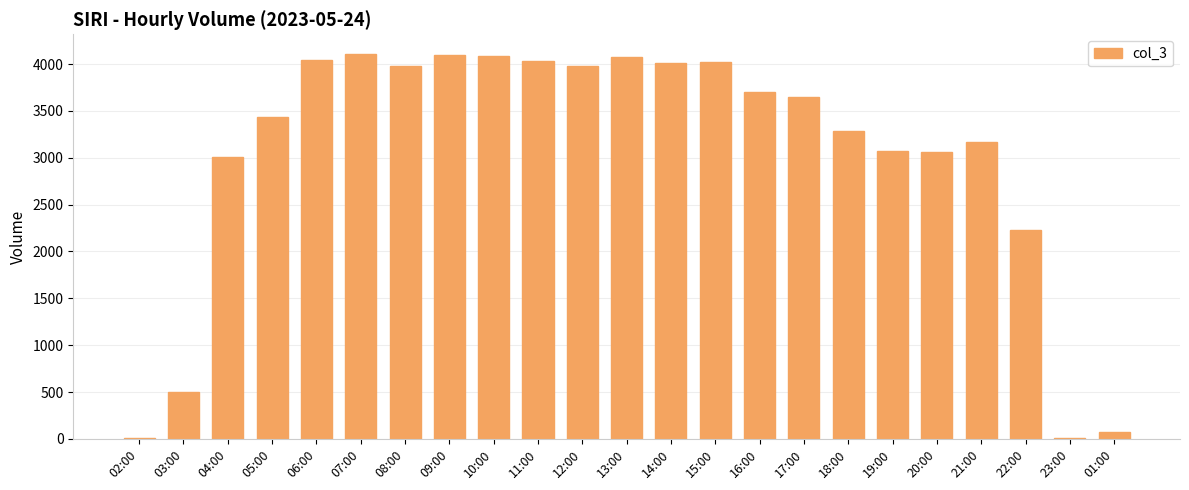

What is the sum of all values?

69657